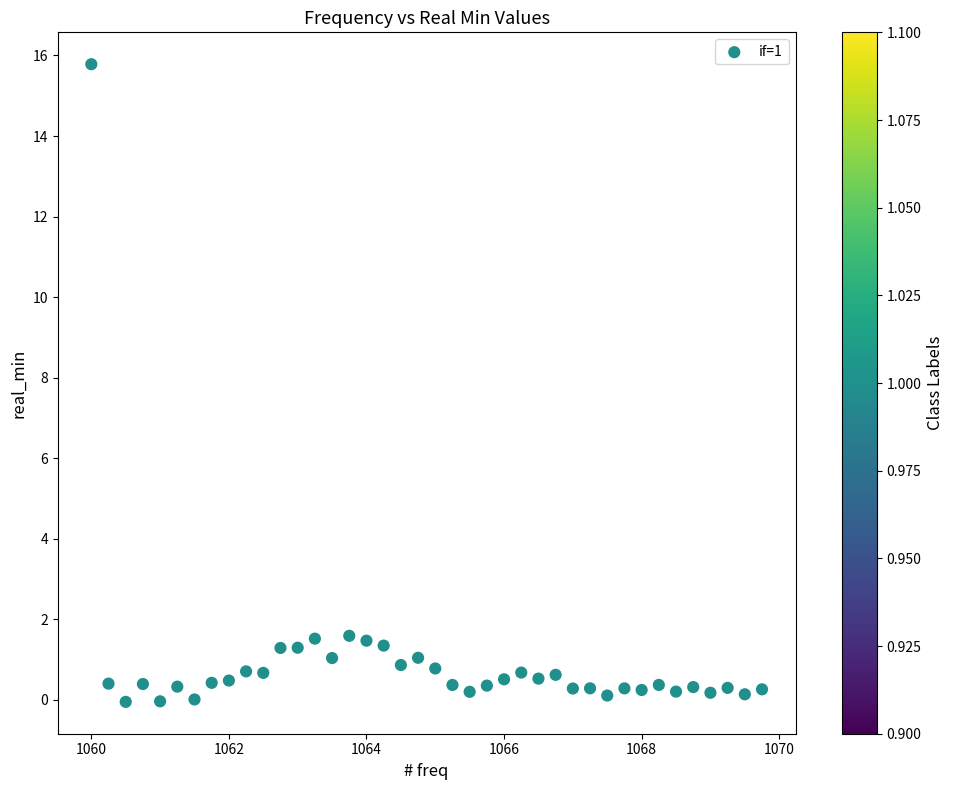

What is the range of X values (max minus min)?

9.8